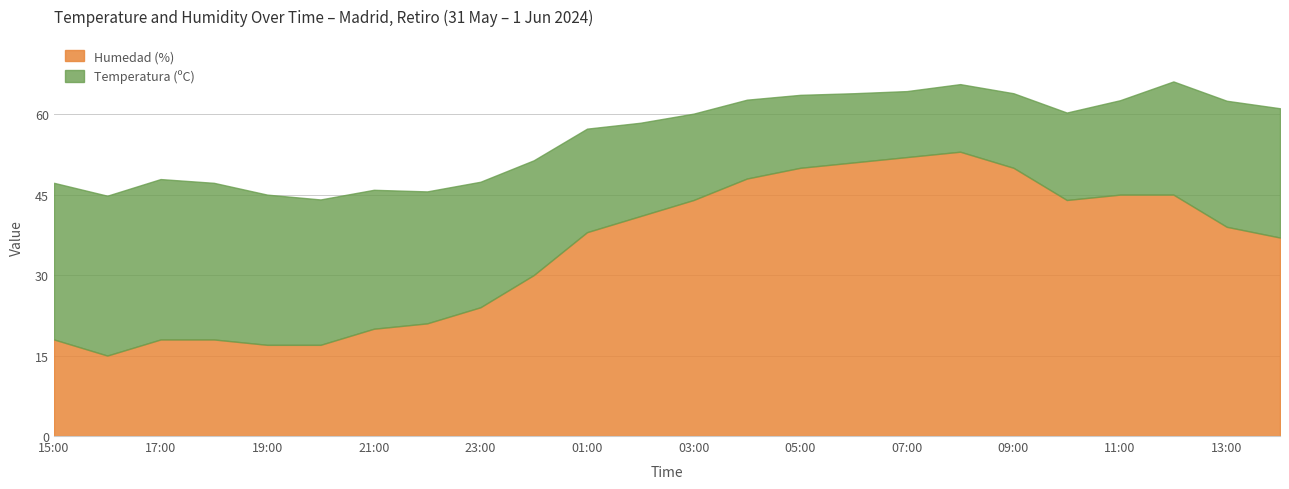

Reading left to right, what are all the values shown in this chart?

Temperatura (ºC): 15:00=29.2	16:00=29.8	17:00=29.9	18:00=29.2	19:00=28.0	20:00=27.1	21:00=25.9	22:00=24.6	23:00=23.4	00:00=21.4	01:00=19.3	02:00=17.4	03:00=16.1	04:00=14.7	05:00=13.6	06:00=12.9	07:00=12.3	08:00=12.6	09:00=13.9	10:00=16.3	11:00=17.6	12:00=21.1	13:00=23.5	14:00=24.1
Humedad (%): 15:00=18.0	16:00=15.0	17:00=18.0	18:00=18.0	19:00=17.0	20:00=17.0	21:00=20.0	22:00=21.0	23:00=24.0	00:00=30.0	01:00=38.0	02:00=41.0	03:00=44.0	04:00=48.0	05:00=50.0	06:00=51.0	07:00=52.0	08:00=53.0	09:00=50.0	10:00=44.0	11:00=45.0	12:00=45.0	13:00=39.0	14:00=37.0